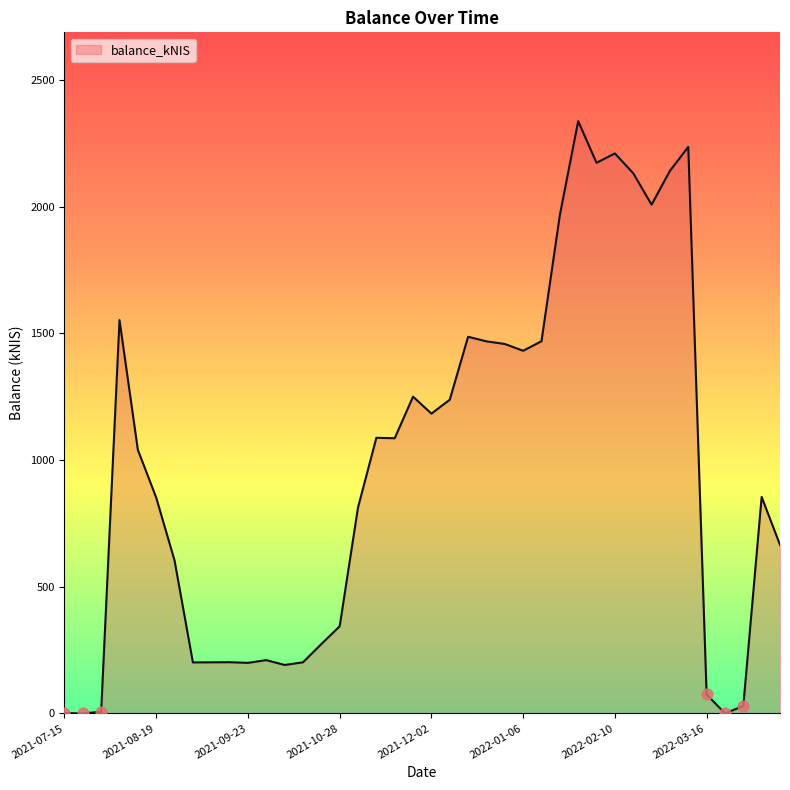

What is the maximum value shown in the chart?

2337.1